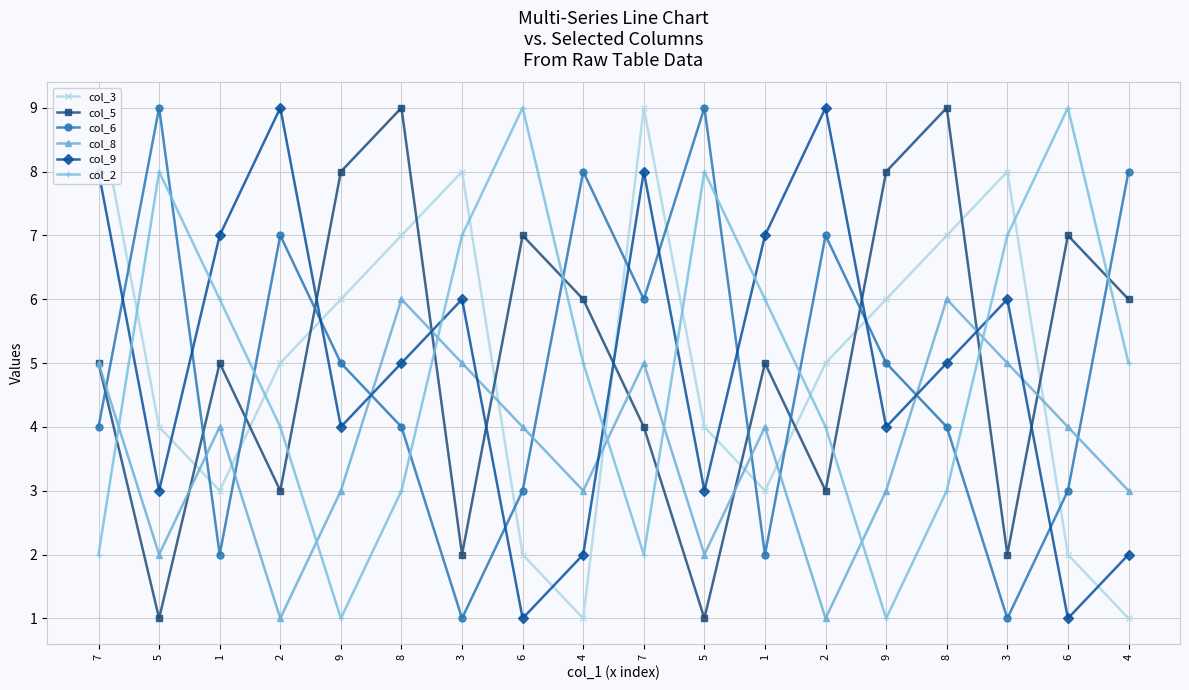

List the labels in order of col_9 value, smallest first.

6, 6, 4, 4, 5, 5, 9, 9, 8, 8, 3, 3, 1, 1, 7, 7, 2, 2